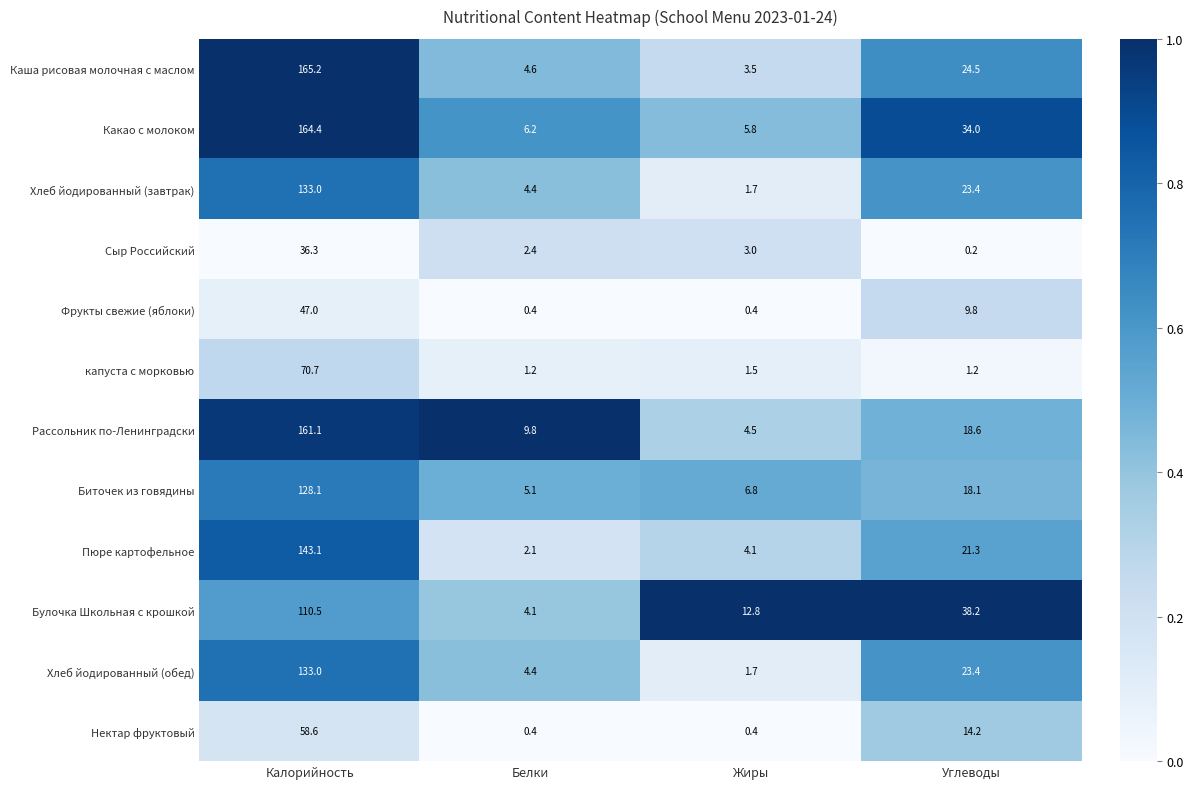

True or false: Сыр Российский has a value of 14.6 at Калорийность.

False